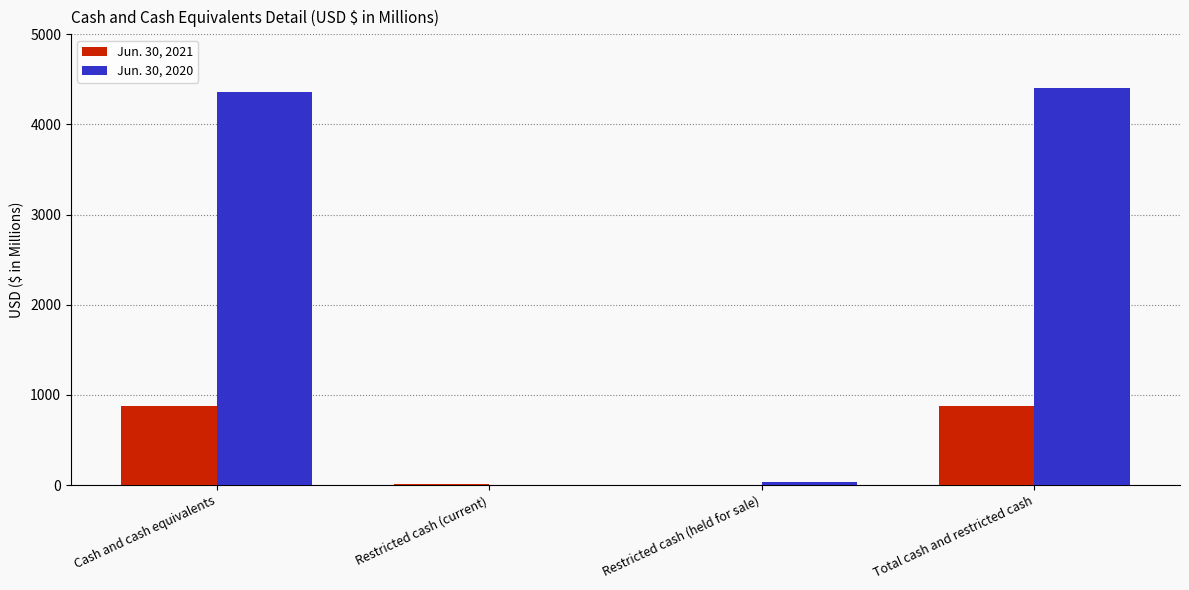

True or false: Jun. 30, 2020 has a value of 39.3 at Restricted cash (held for sale).

True